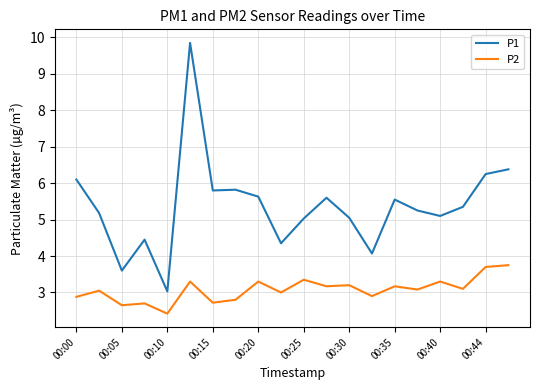

True or false: P2 and P1 intersect in this chart.

False